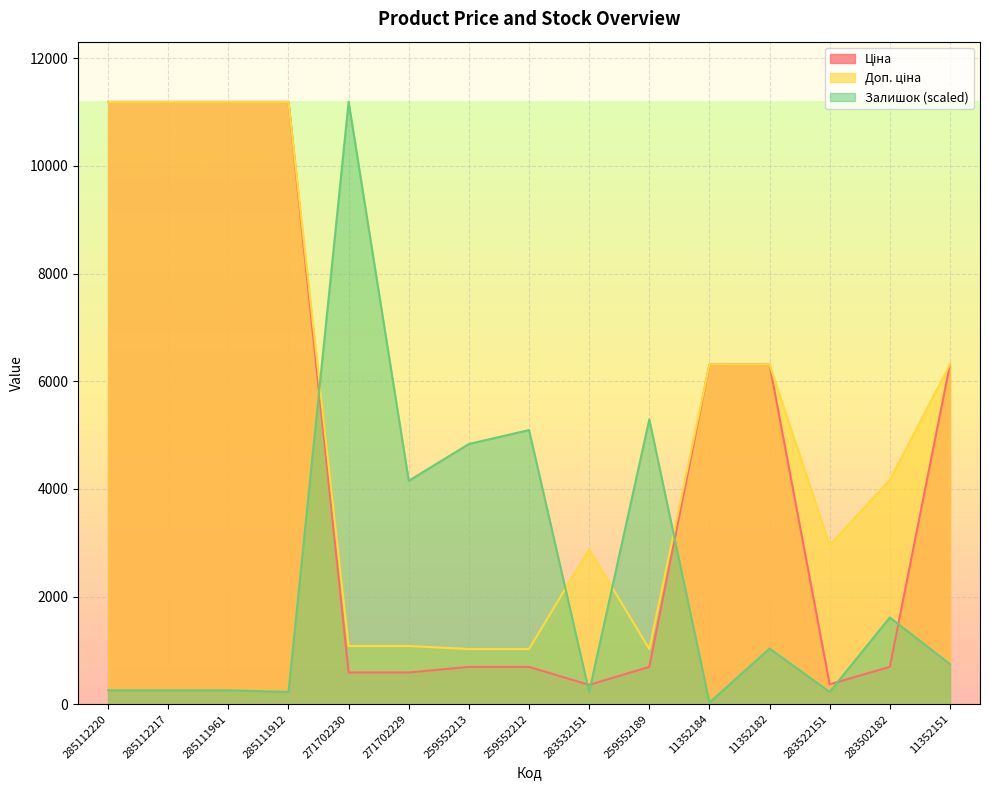

What is the average value of the Доп. ціна series?

5261.1